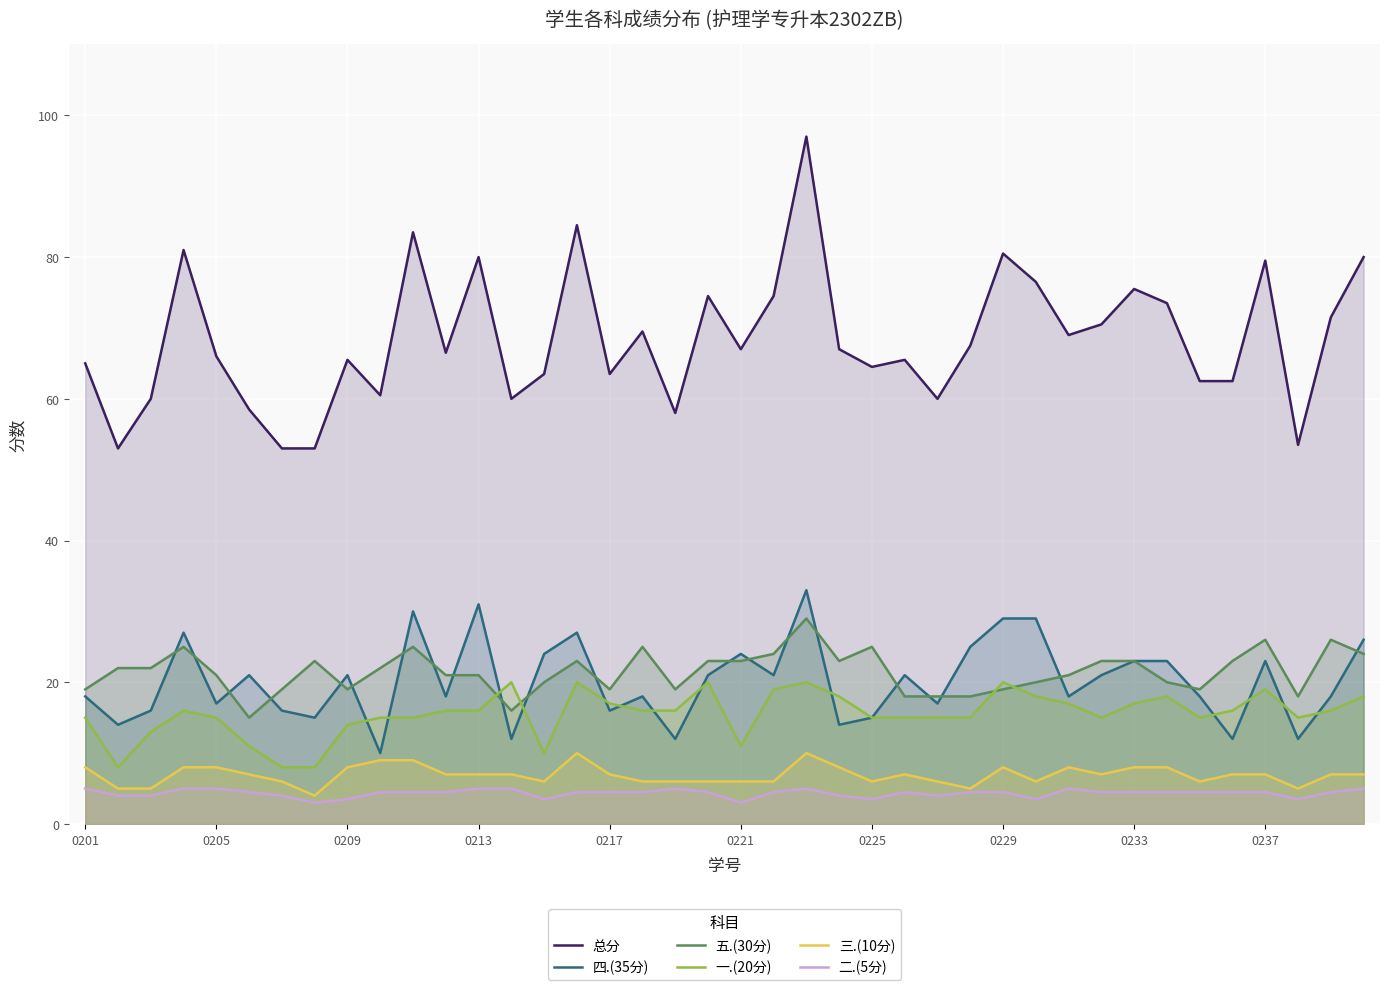

Which series ends up on top after the final intersection of 一.(20分) and 四.(35分)?

四.(35分)